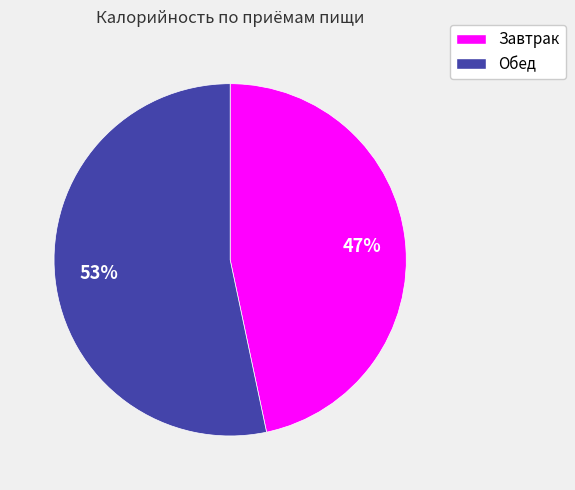

To the nearest percent, what is the average slice percentage?

50%